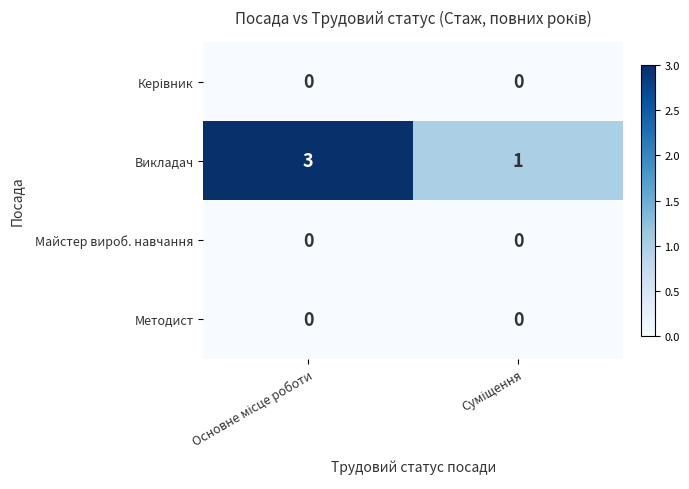

How many categories are shown in the chart?

2